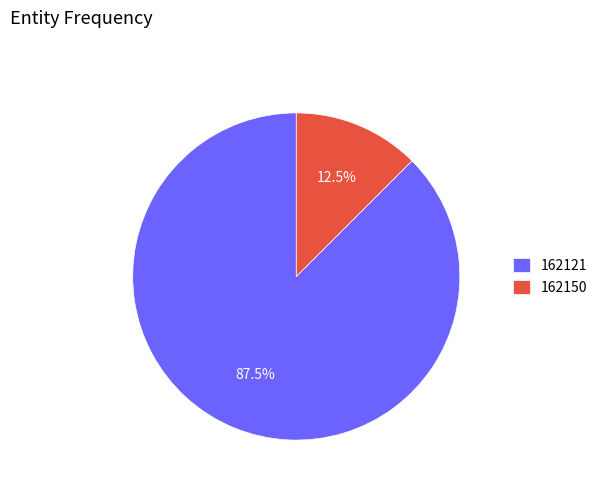

Is 162150 the majority of the pie?

No